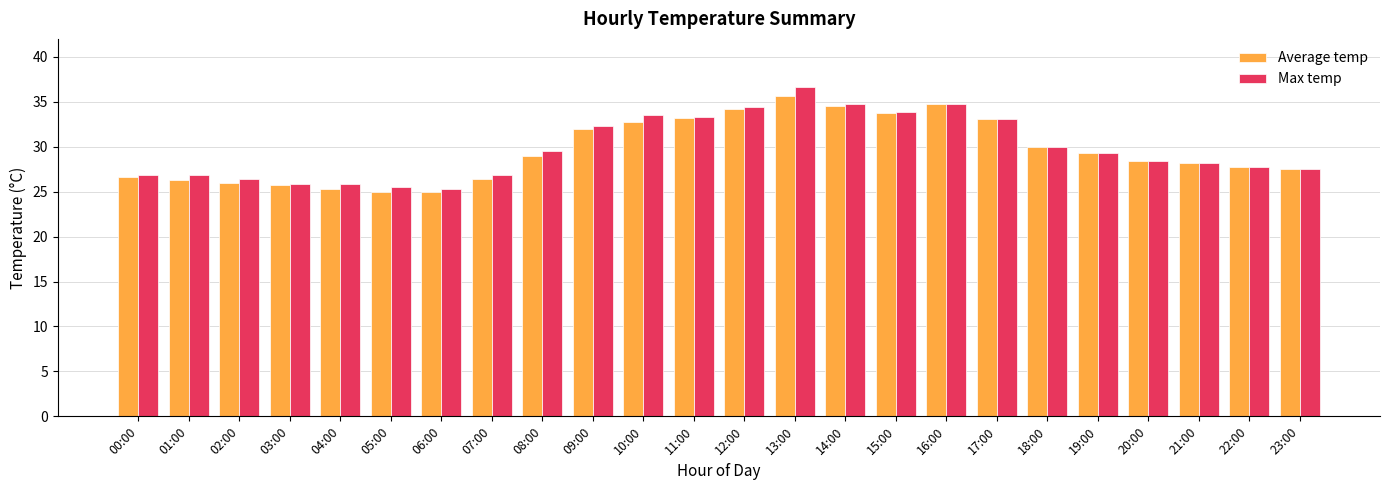

True or false: Max temp has a value of 26.8 at 01:00.

True